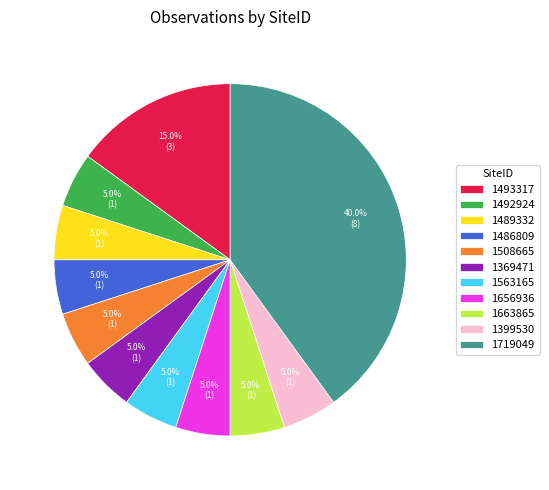

To the nearest percent, what percentage of the pie is 1663865?

5%